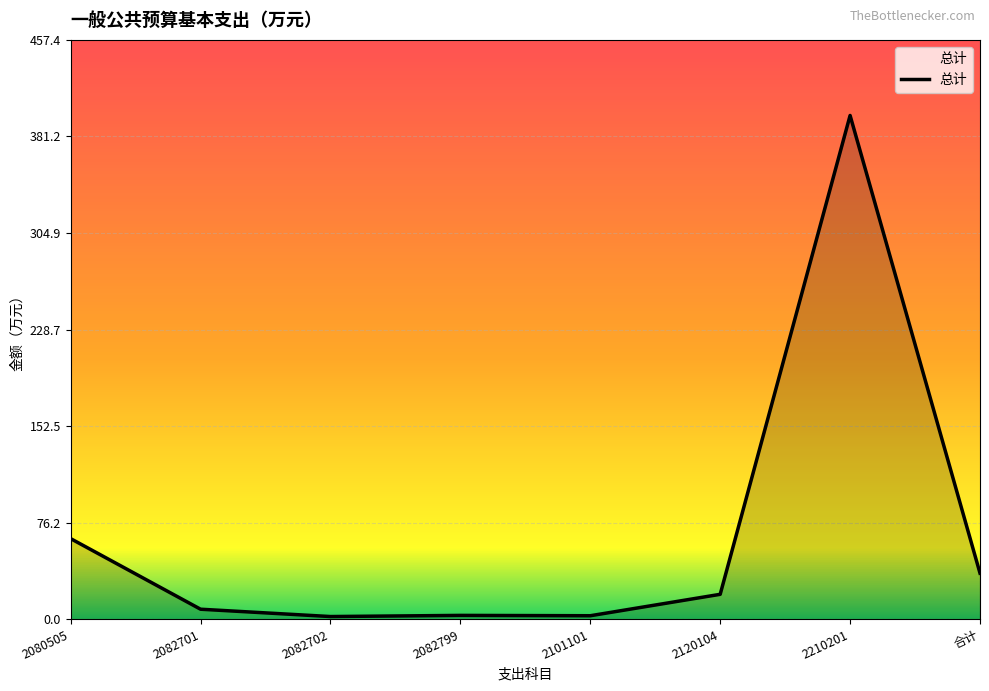

What is the greatest value displayed?

397.8